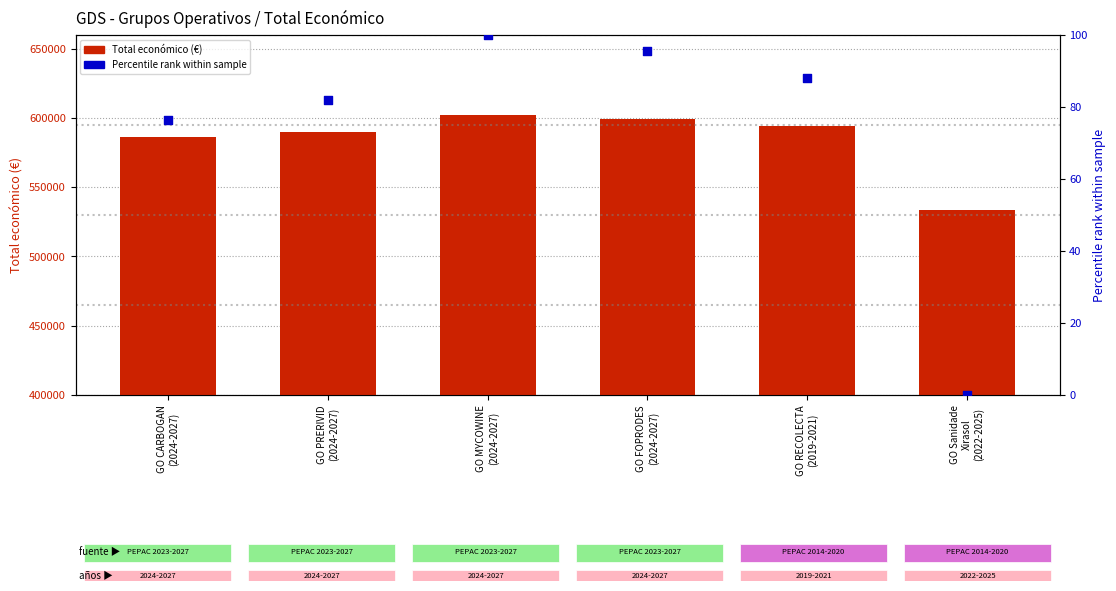

What is the total value across all series at GO RECOLECTA
(2019-2021)?

594078.9